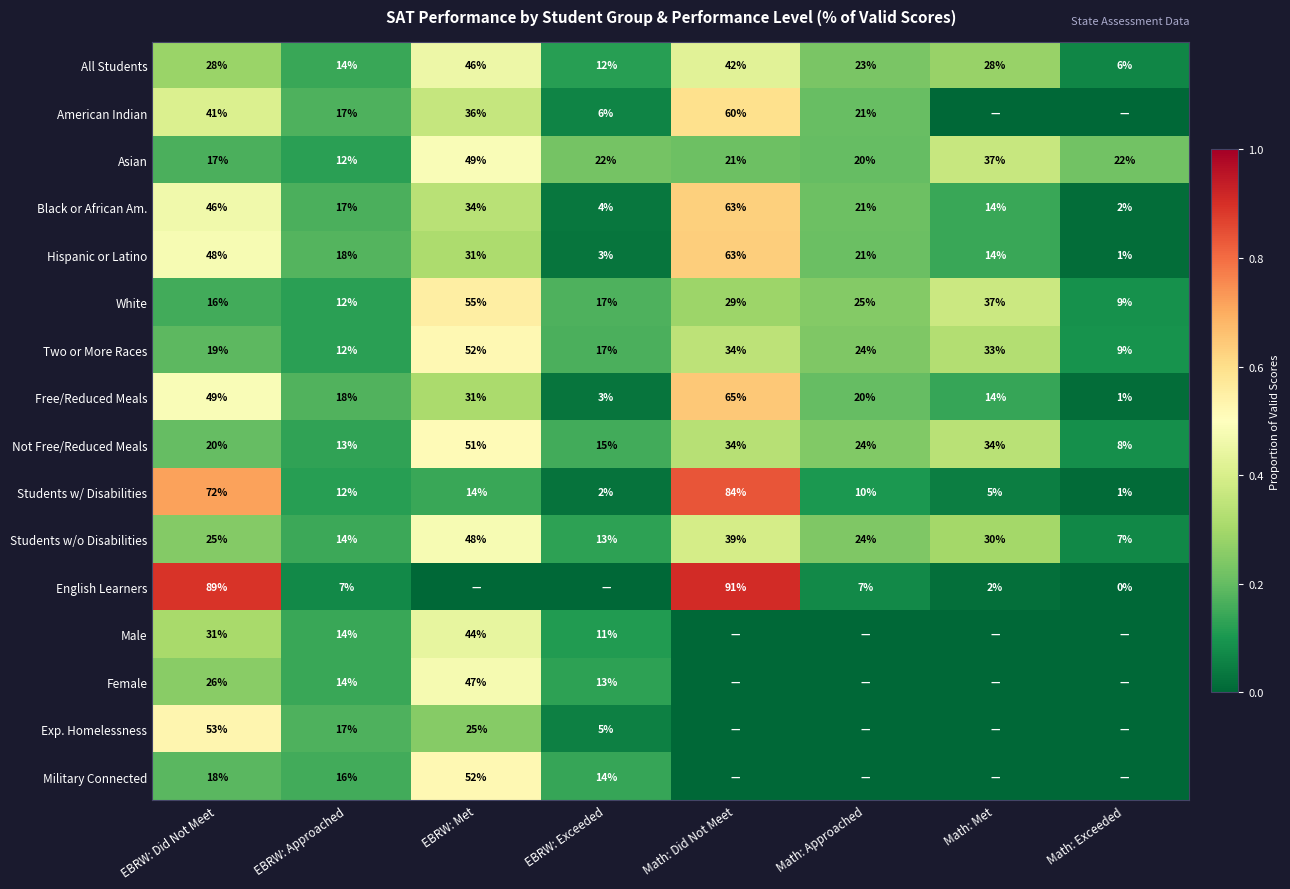

The value of American Indian at Math: Did Not Meet is 0.3. True or false?

False